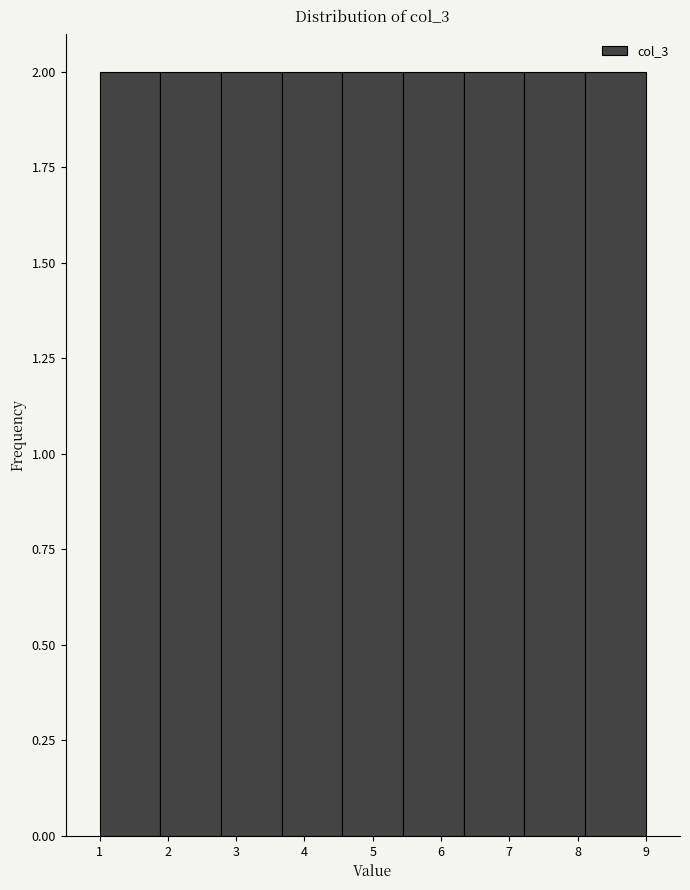

Reading left to right, transcribe this chart: for each bar, give the range it covers on the x-axis and its height. Neither the bar edges nor the heights are printed on the chart, so give them approximately, as read against the axes.

1.0 to 1.9: 2
1.9 to 2.8: 2
2.8 to 3.7: 2
3.7 to 4.6: 2
4.6 to 5.4: 2
5.4 to 6.3: 2
6.3 to 7.2: 2
7.2 to 8.1: 2
8.1 to 9.0: 2